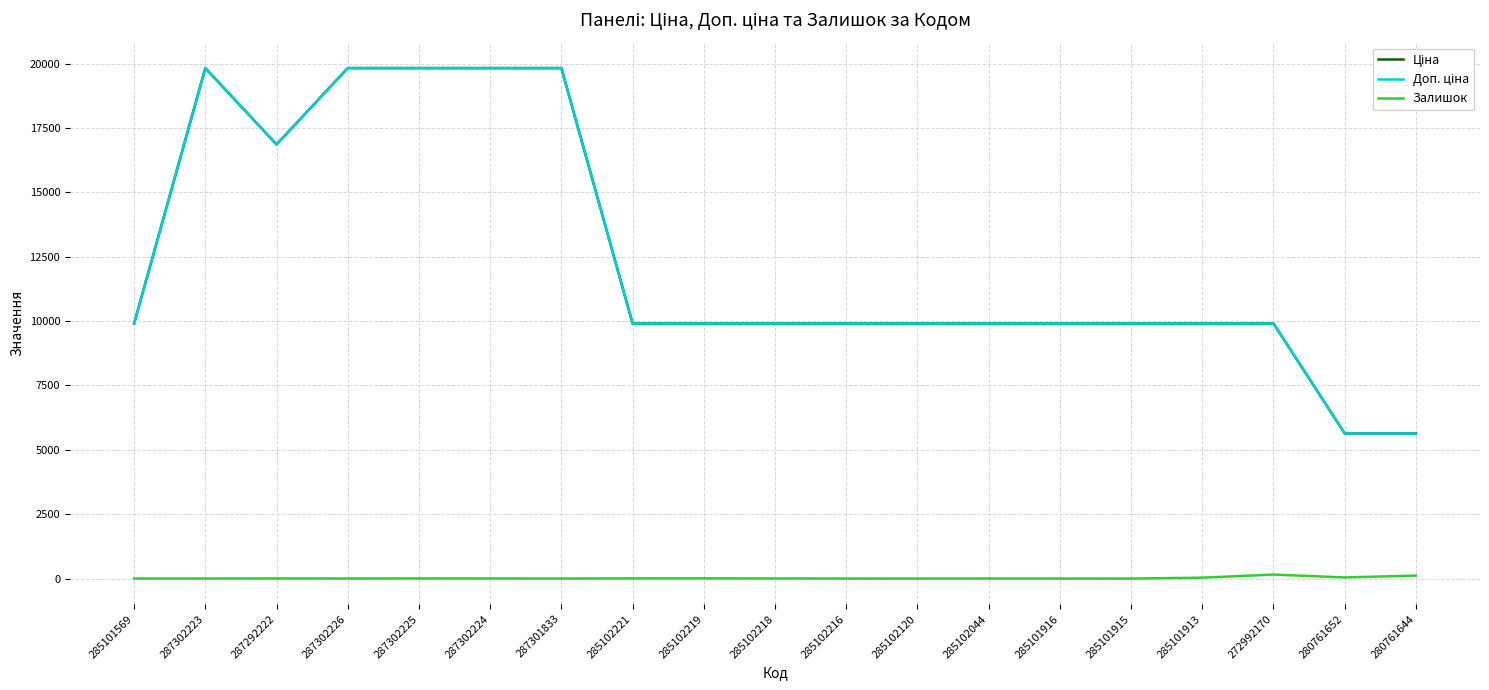

How many lines are shown in the chart?

3